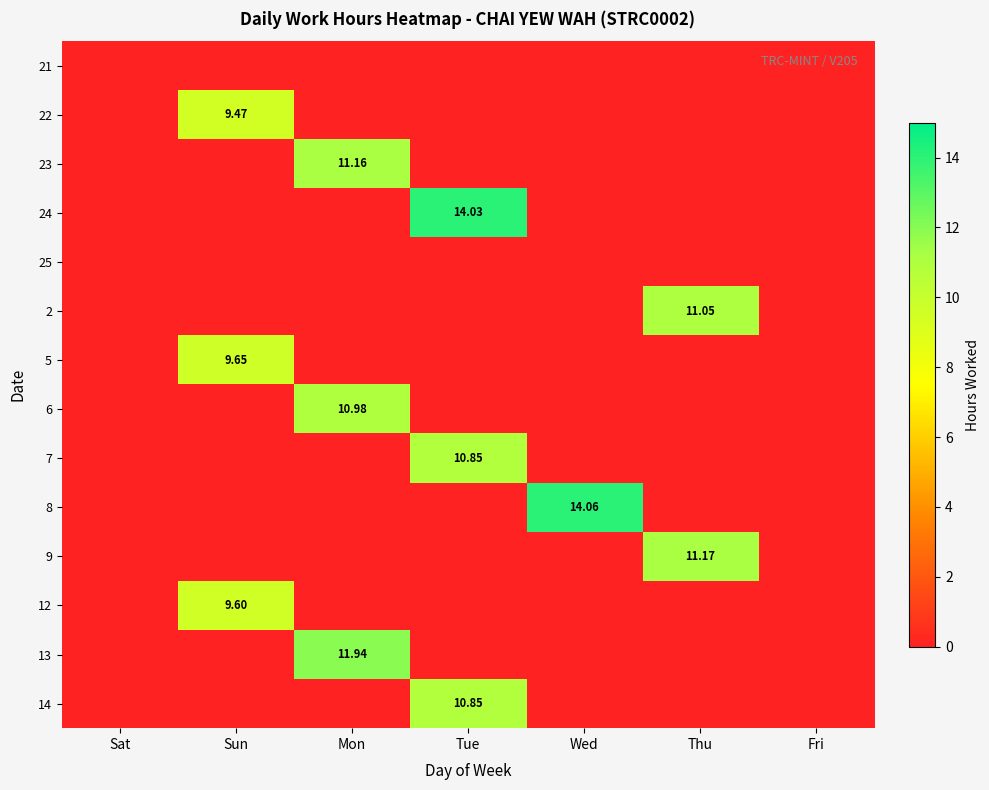

At how many categories does at least one series exceed 12?

2